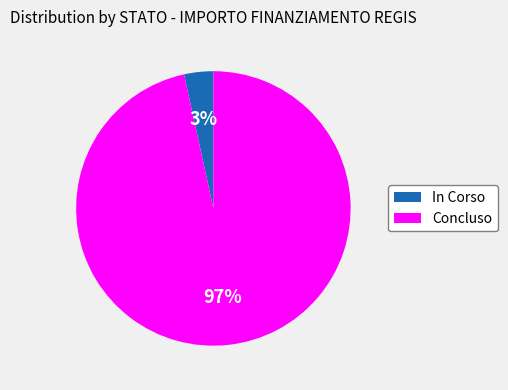

Between Concluso and In Corso, which is larger?

Concluso